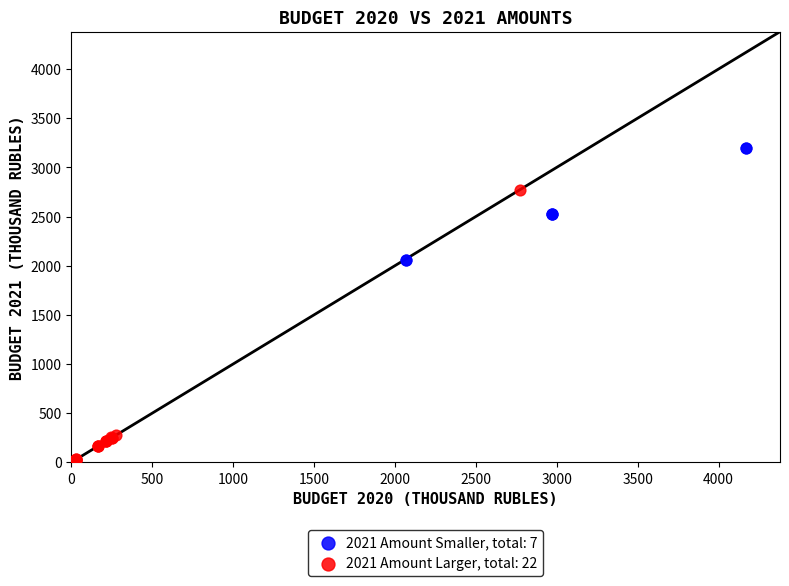

Which series reaches the maximum Y coordinate?

2021 Amount Smaller, total: 7